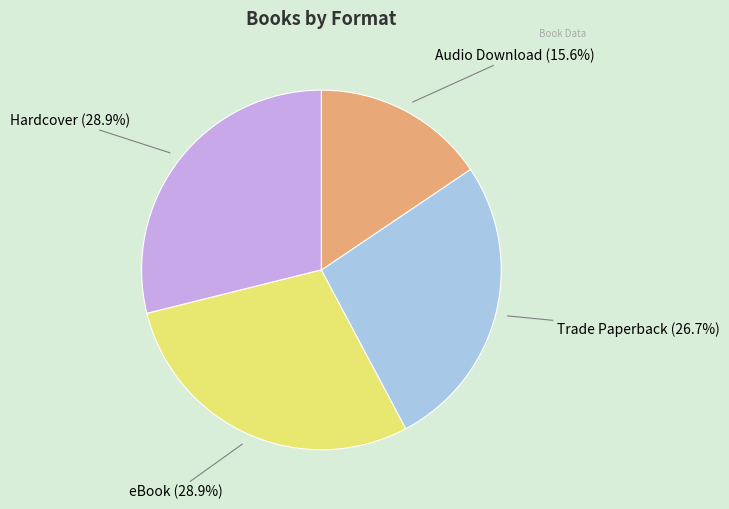

Is there a majority slice in this chart?

No